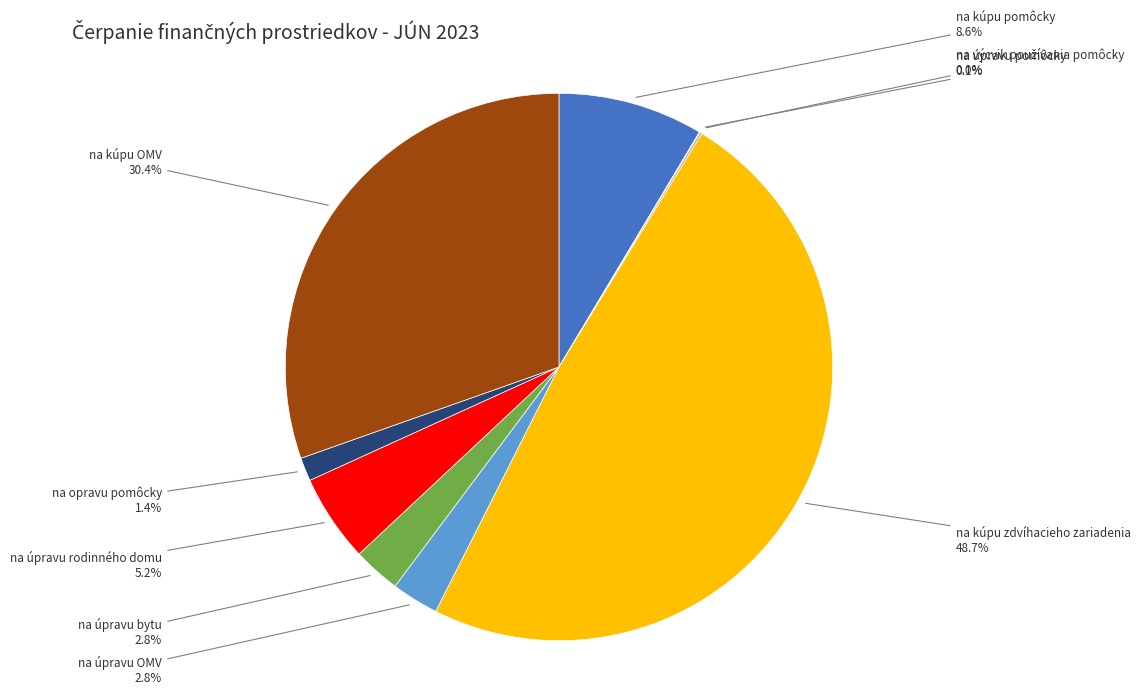

To the nearest percent, what portion does na kúpu pomôcky represent?

9%